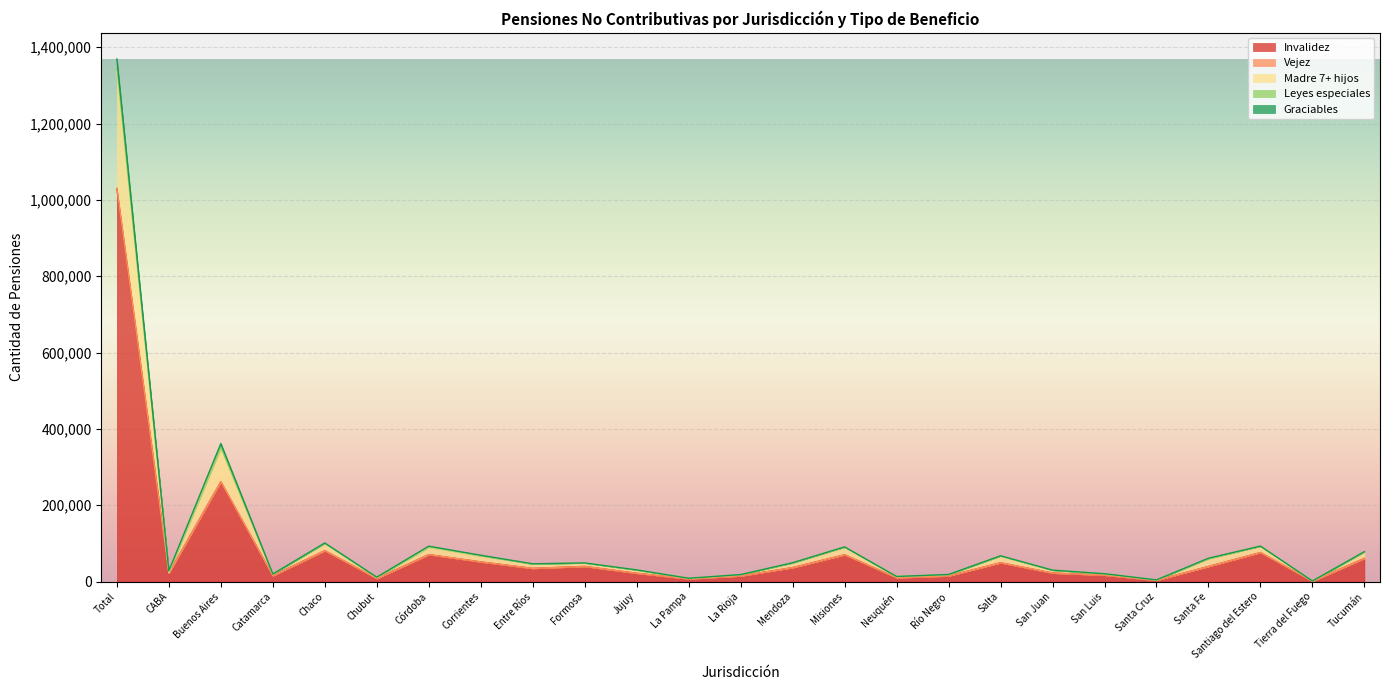

Which category has the highest value in the Invalidez series?

Total